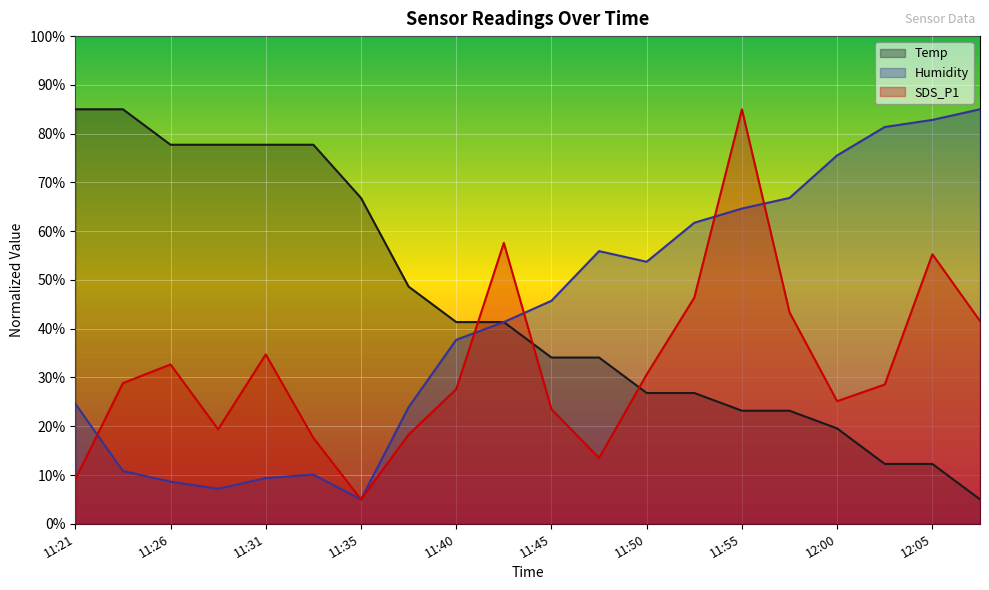

What is the smallest value displayed?

5.0